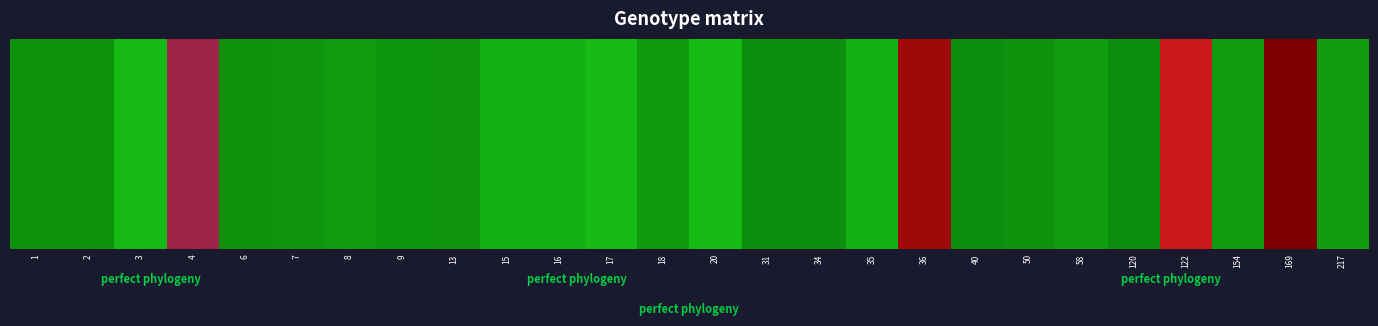

What is the minimum value shown in the chart?

0.2